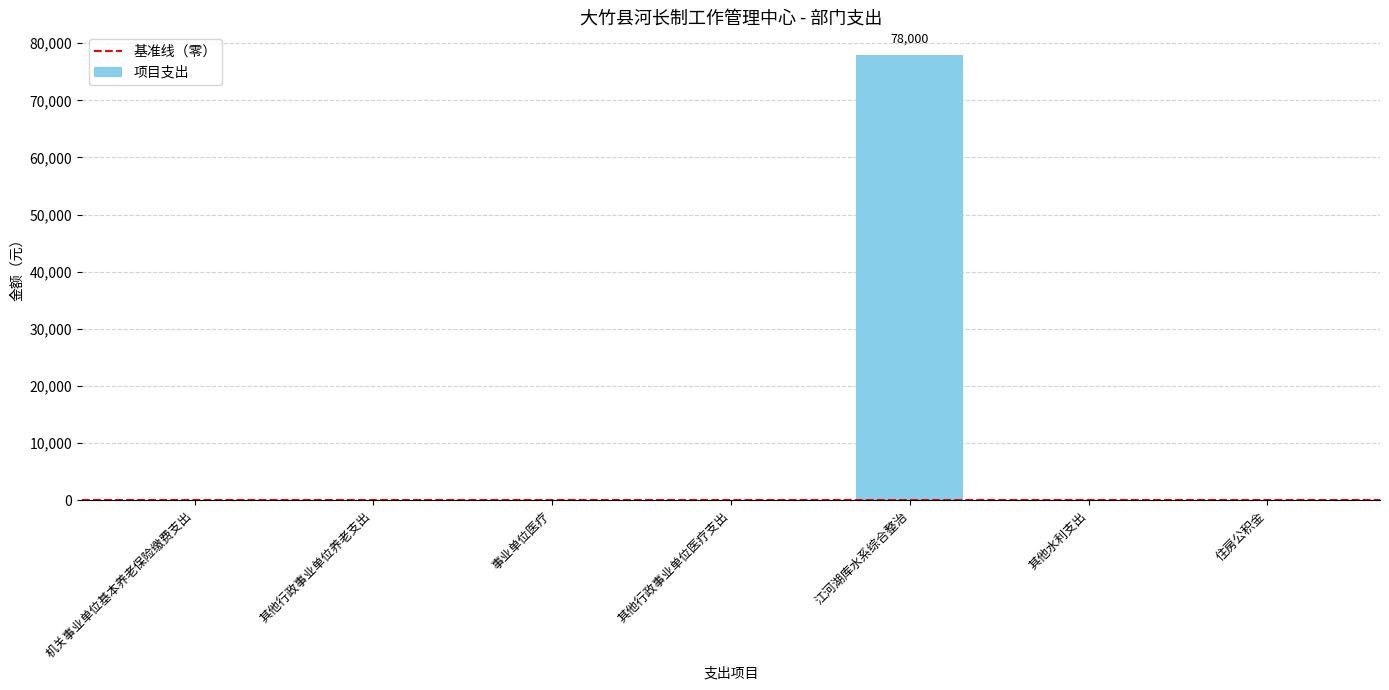

What is the change in value from 江河湖库水系综合整治 to 其他水利支出?

-78000